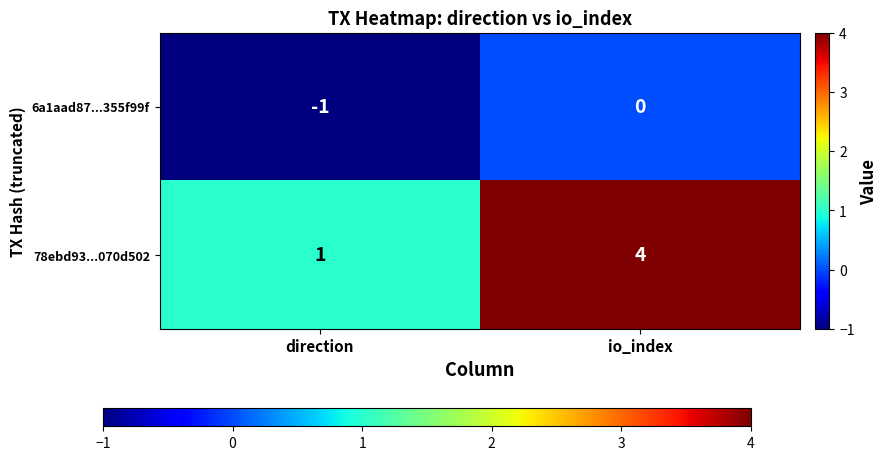

The value of 6a1aad87...355f99f at io_index is 0. True or false?

True